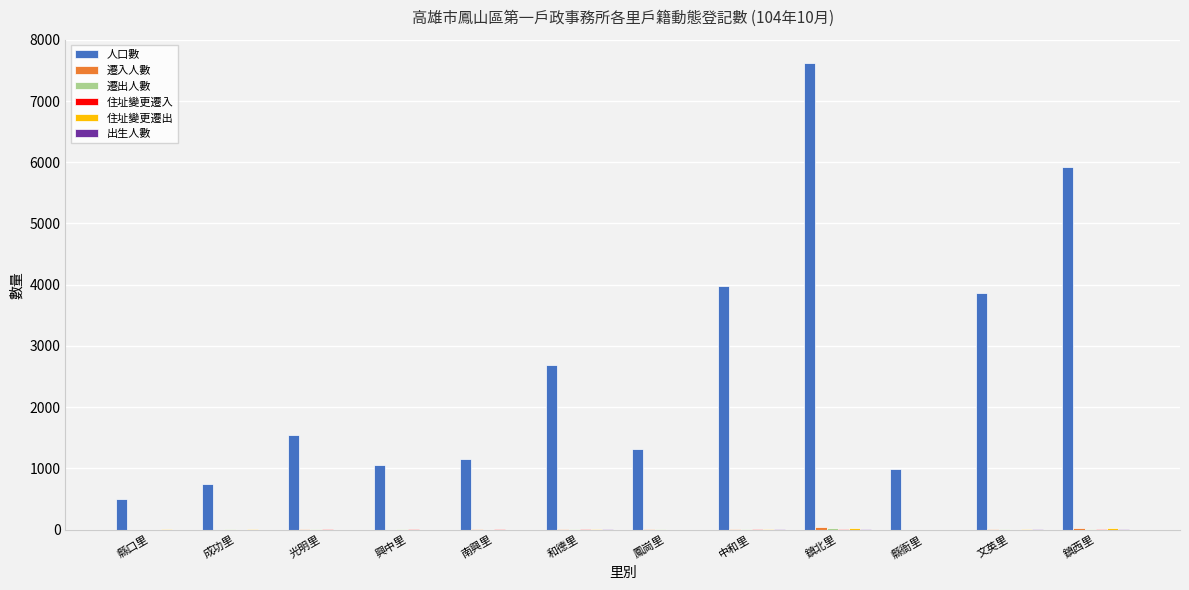

What is the maximum value shown in the chart?

7621